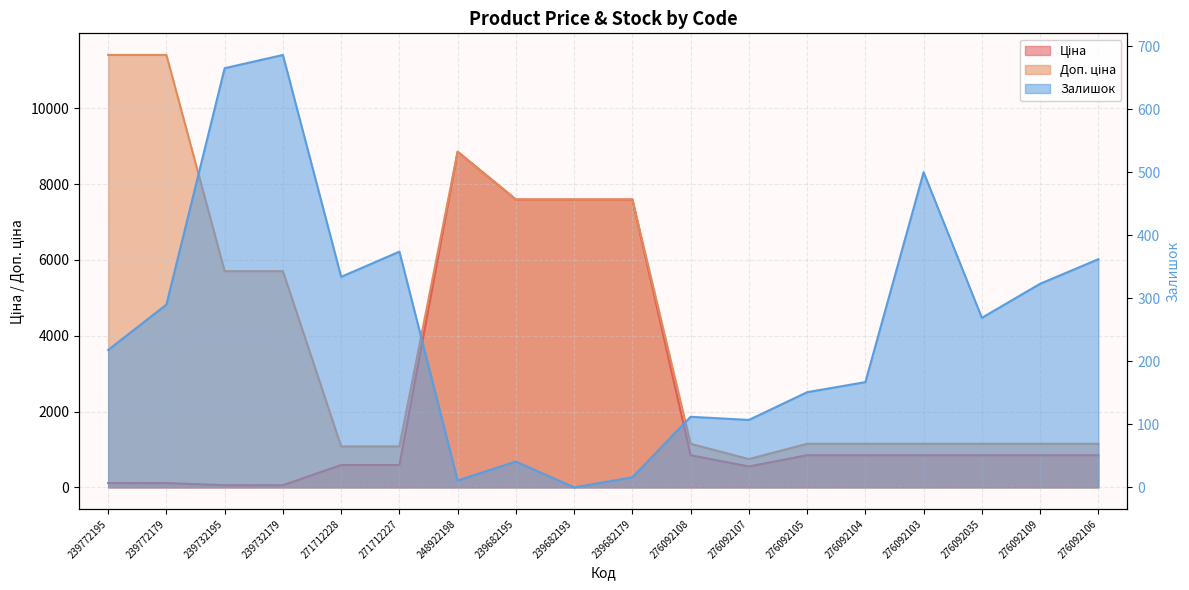

List the series in order of their peak value, lowest first.

Залишок, Ціна, Доп. ціна